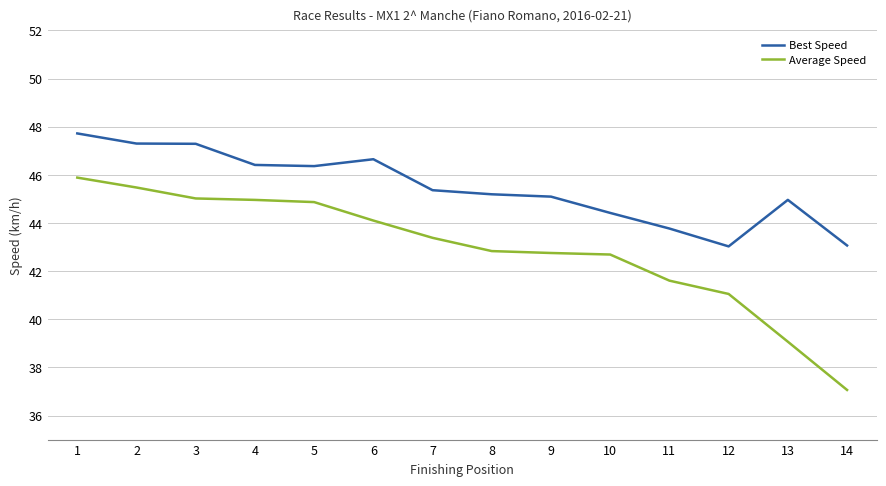

True or false: Best Speed and Average Speed intersect in this chart.

False